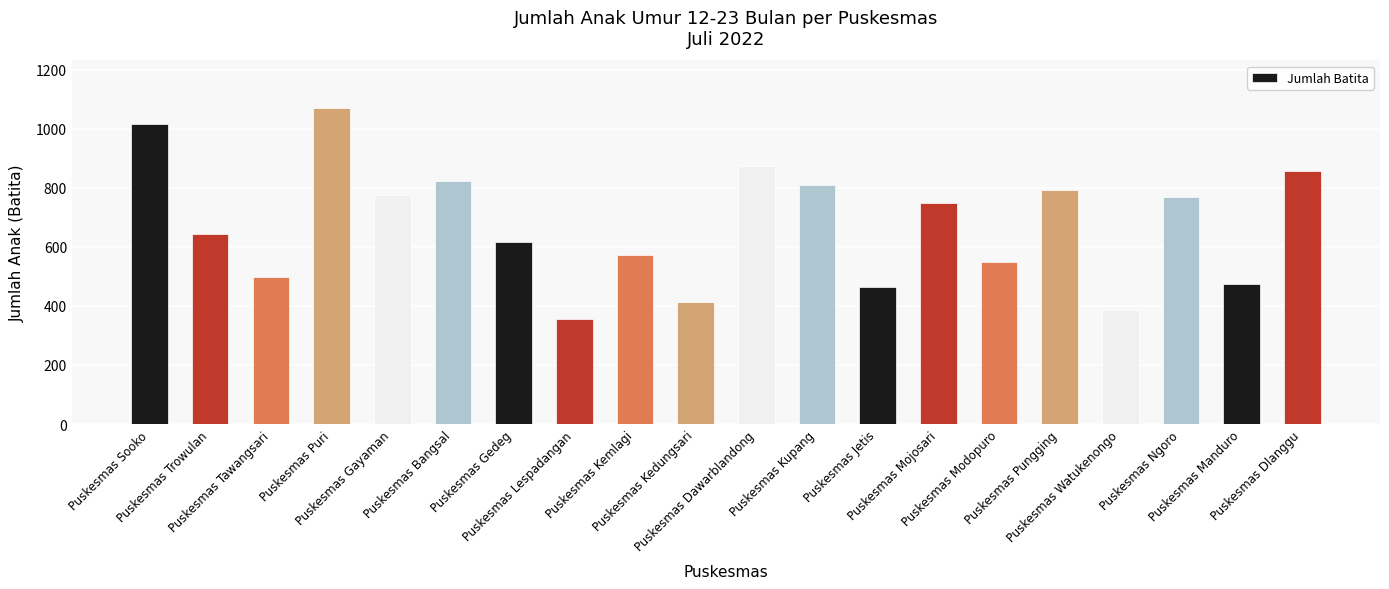

What is the difference between the maximum and minimum values?

715